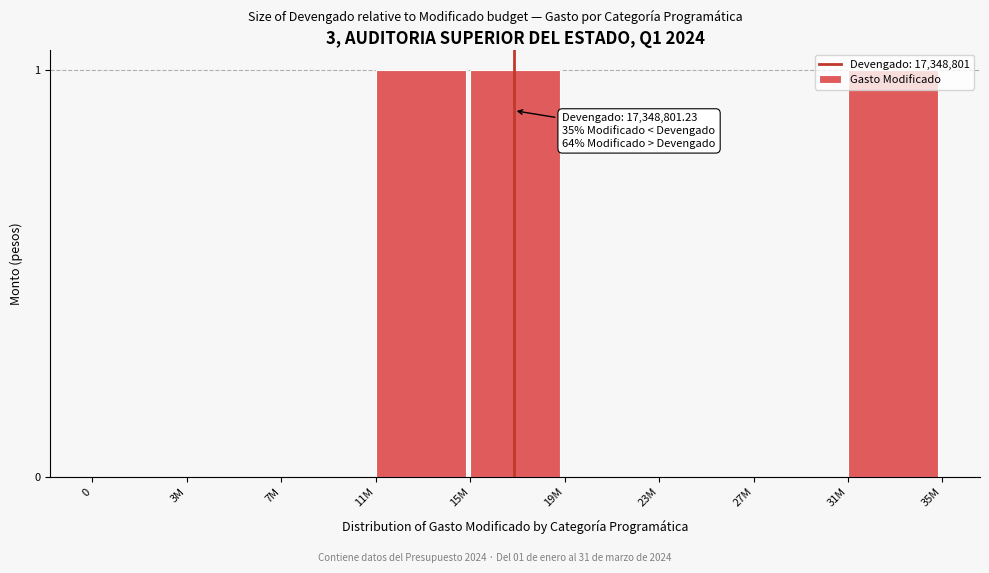

What is the change in value from 7M to 31M?

+1